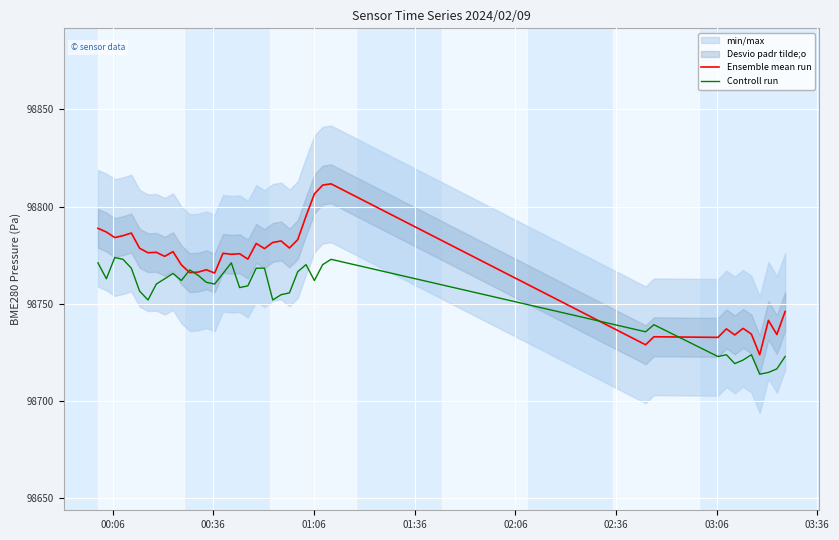

Reading left to right, what are all the values shown in this chart?

Ensemble mean run: 98788.8	98786.9	98784.1	98785.1	98786.4	98778.6	98776.3	98776.5	98774.4	98776.8	98770.1	98766.1	98766.3	98767.5	98765.8	98776.0	98775.5	98775.8	98773.0	98781.1	98778.4	98781.6	98782.3	98778.7	98783.0	98795.1	98806.5	98811.1	98811.7	98728.9	98733.1	98732.8	98737.1	98734.0	98737.4	98734.4	98723.8	98741.5	98734.2	98746.1
Controll run: 98771.1	98762.9	98773.8	98772.9	98768.4	98756.5	98752.0	98760.2	98762.9	98765.6	98762.0	98767.4	98764.7	98761.1	98760.2	98765.6	98771.1	98758.4	98759.3	98768.4	98768.4	98752.0	98754.7	98755.6	98766.5	98770.2	98762.0	98770.2	98772.9	98735.6	98739.3	98722.9	98723.8	98719.3	98721.1	98723.8	98713.8	98714.7	98716.5	98722.9